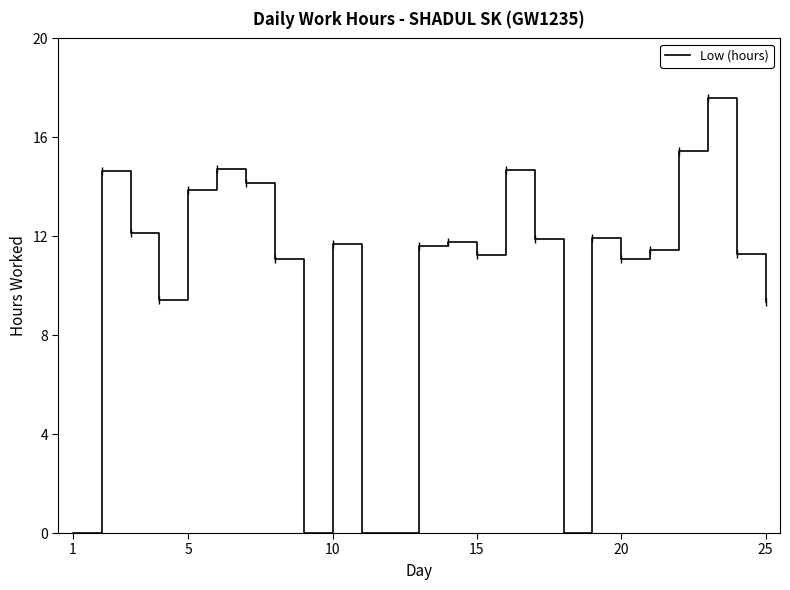

Does the chart have visible grid lines?

No